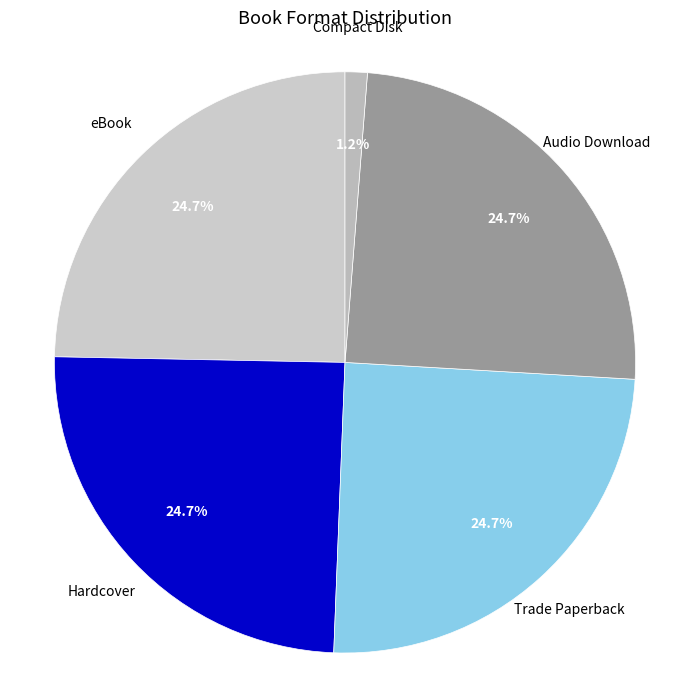

Is there any slice that represents more than half of the pie?

No